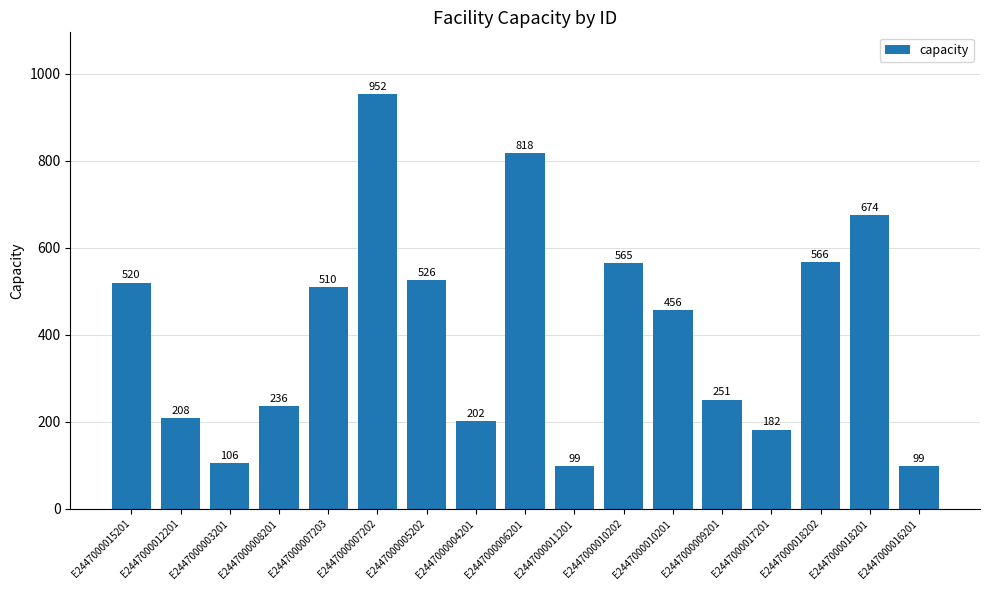

Where does the data first go above 456?

E2447000015201